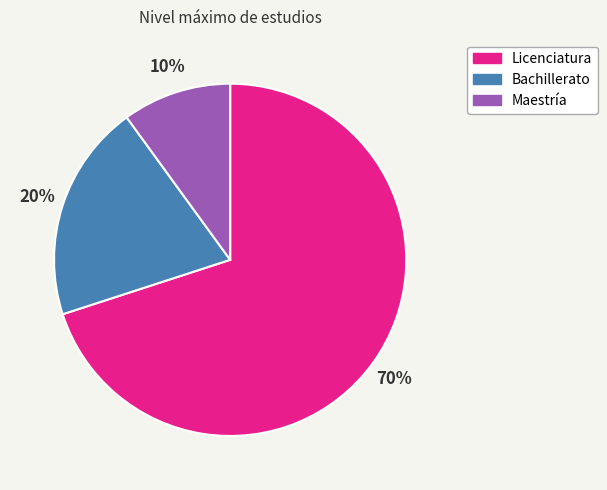

To the nearest percent, what is the combined percentage of Bachillerato and Licenciatura?

90%